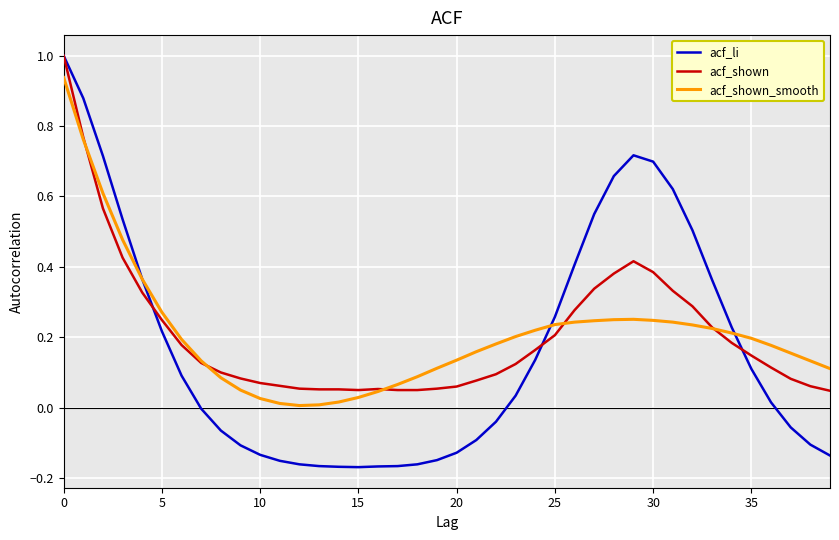

What is the maximum value shown in the chart?

1.0